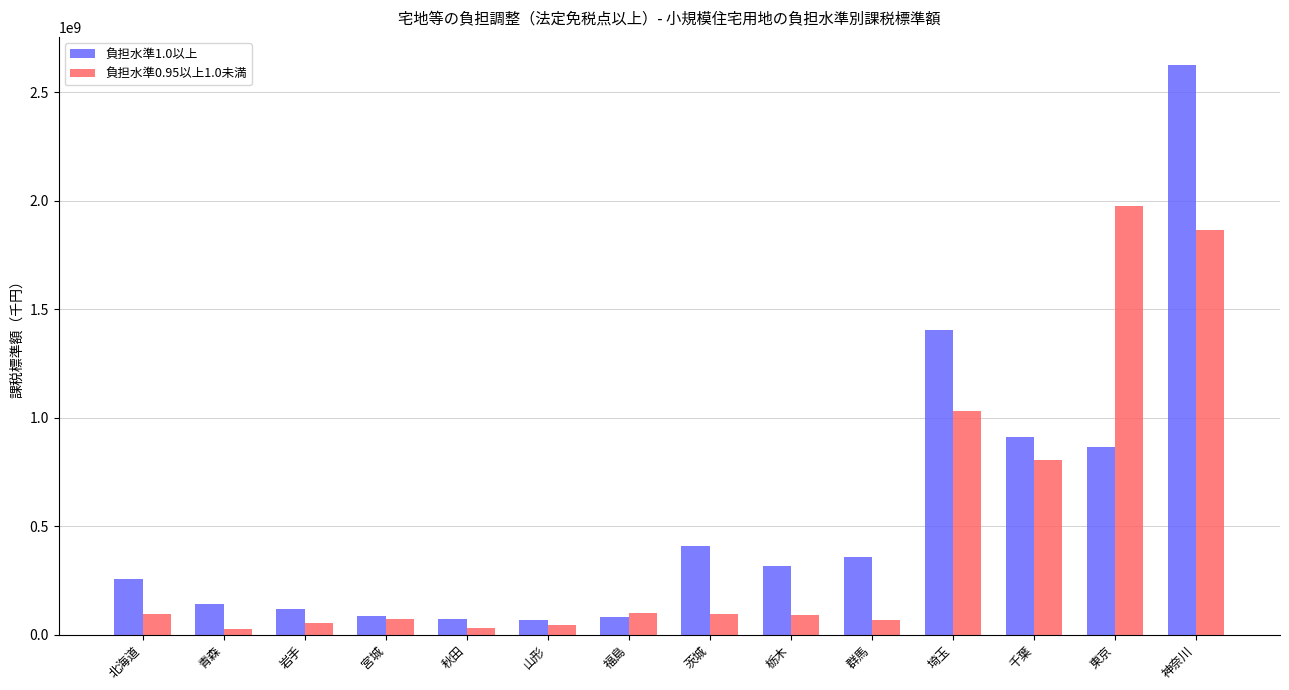

Does the chart contain any negative values?

No